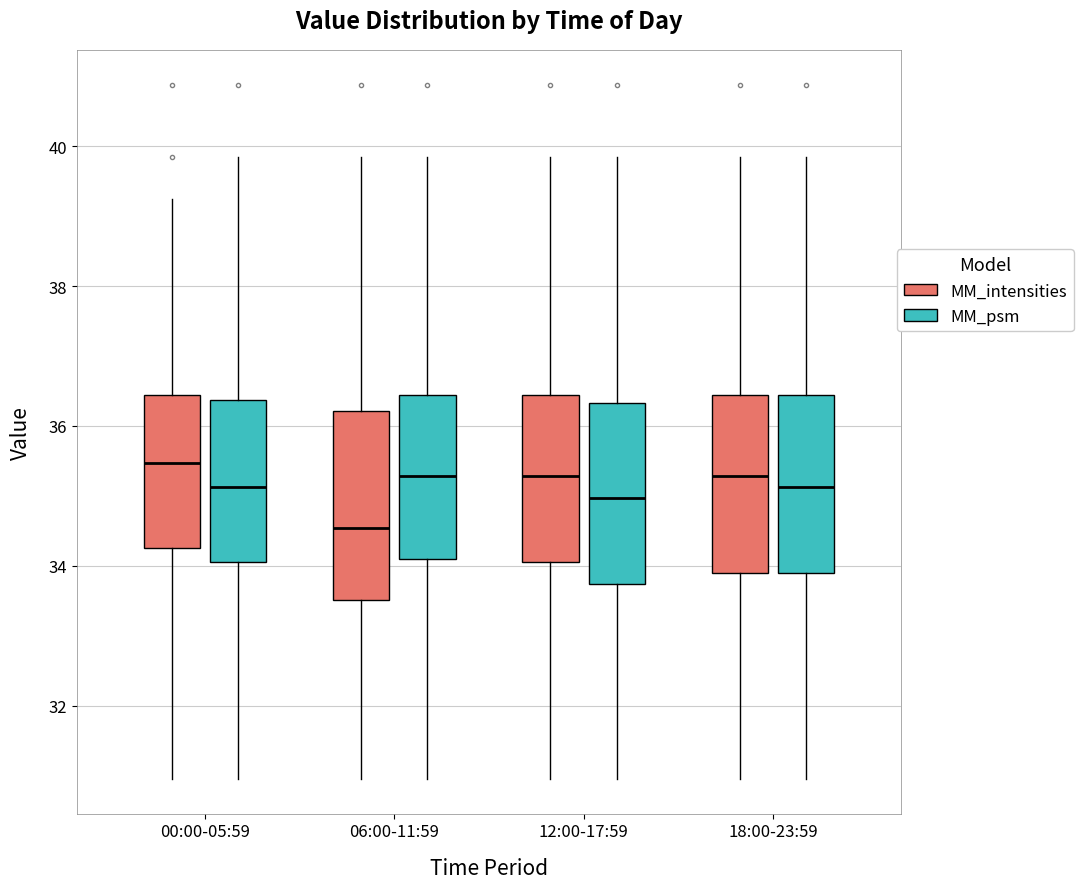

Reading left to right, transcribe this box plot: for each box, give where its median line is, the range the box spans, and where its two whiskers end, as read against the y-axis. The values are not printed on the chart, so give them approximately, as read against the axis.

00:00-05:59 (MM_intensities): median 35.4, box 34.2 to 36.4, whiskers 31.0 to 39.2
00:00-05:59 (MM_psm): median 35.2, box 34.0 to 36.4, whiskers 31.0 to 39.8
06:00-11:59 (MM_intensities): median 34.6, box 33.6 to 36.2, whiskers 31.0 to 39.8
06:00-11:59 (MM_psm): median 35.2, box 34.0 to 36.4, whiskers 31.0 to 39.8
12:00-17:59 (MM_intensities): median 35.2, box 34.0 to 36.4, whiskers 31.0 to 39.8
12:00-17:59 (MM_psm): median 35.0, box 33.8 to 36.4, whiskers 31.0 to 39.8
18:00-23:59 (MM_intensities): median 35.2, box 33.8 to 36.4, whiskers 31.0 to 39.8
18:00-23:59 (MM_psm): median 35.2, box 33.8 to 36.4, whiskers 31.0 to 39.8